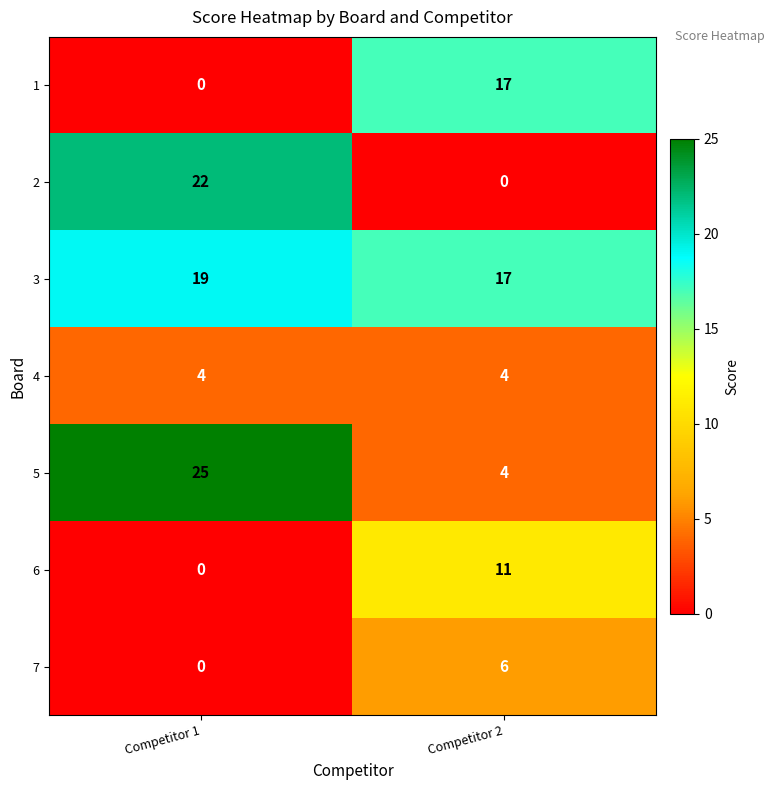

Between Competitor 1 and Competitor 2, which series saw the biggest shift?

2